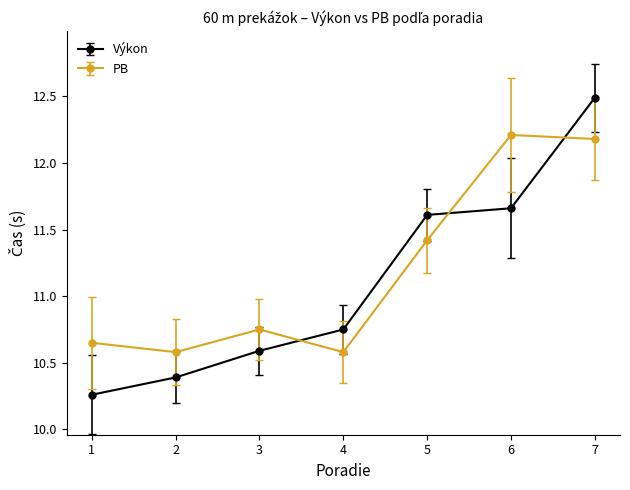

Which series has the widest spread of values?

Výkon